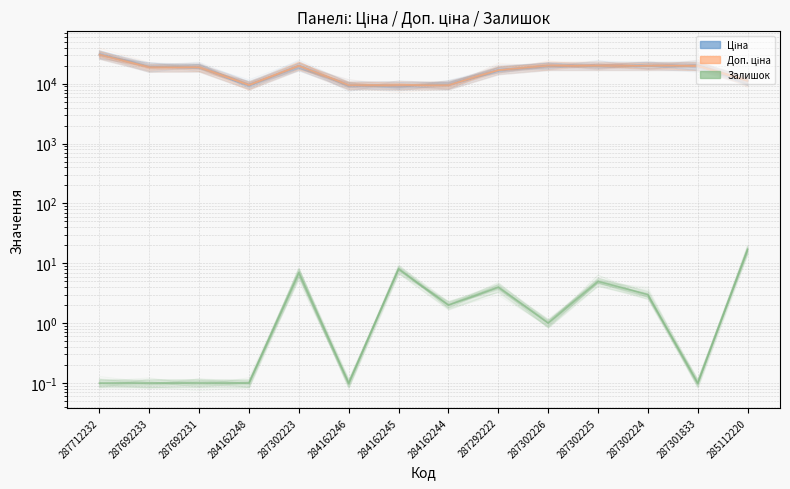

Is this an area chart (filled region under the line)?

No